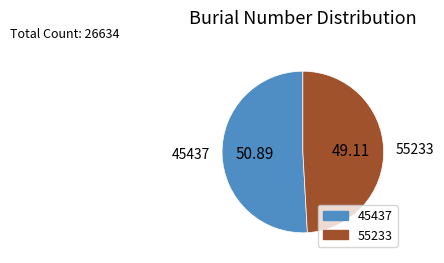

True or false: 55233 accounts for 40% of the total.

False